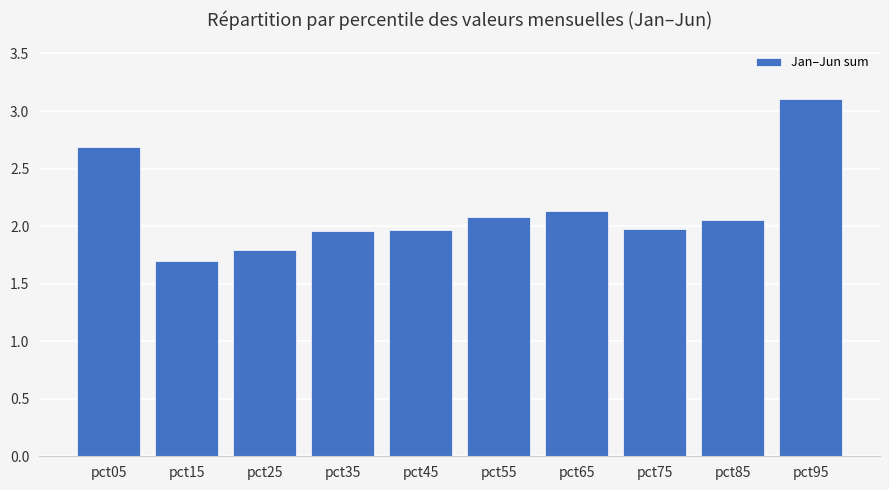

Which has a higher value, pct85 or pct65?

pct65